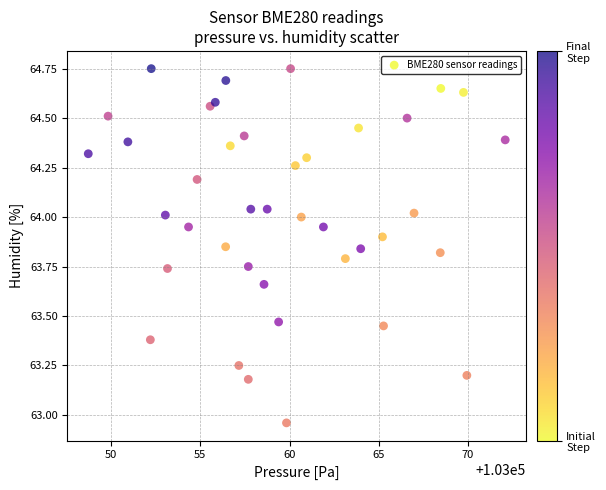

What is the range of X values (max minus min)?

23.4